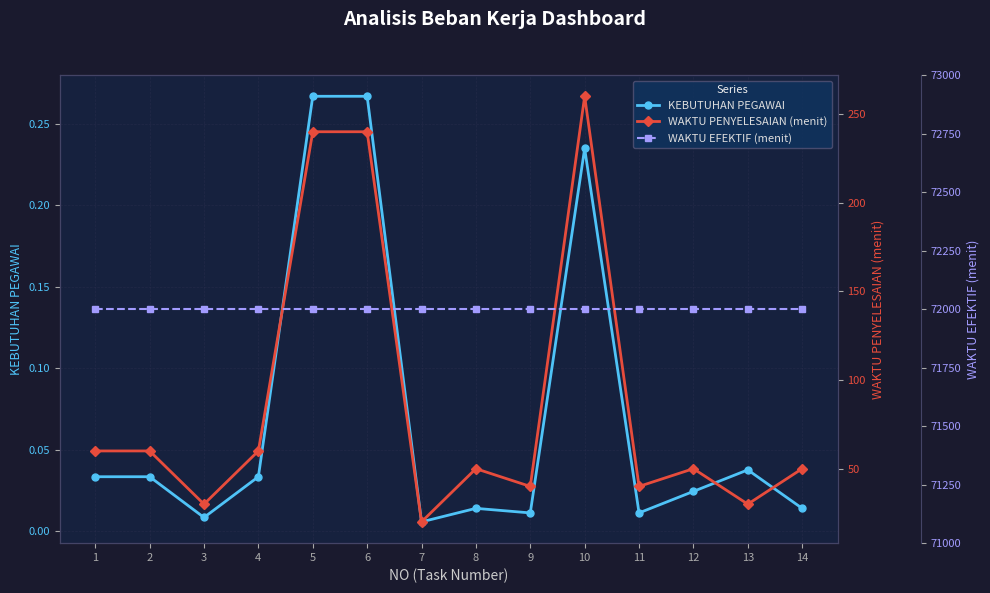

What is the value of the WAKTU PENYELESAIAN (menit) point at the 8th from the left?

50.0